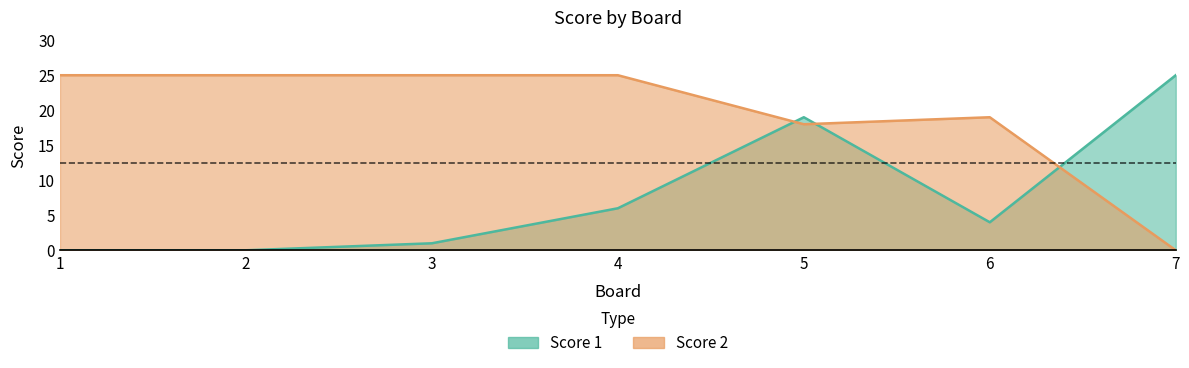

Rank the series at 5 from lowest to highest value.

Score 2, Score 1